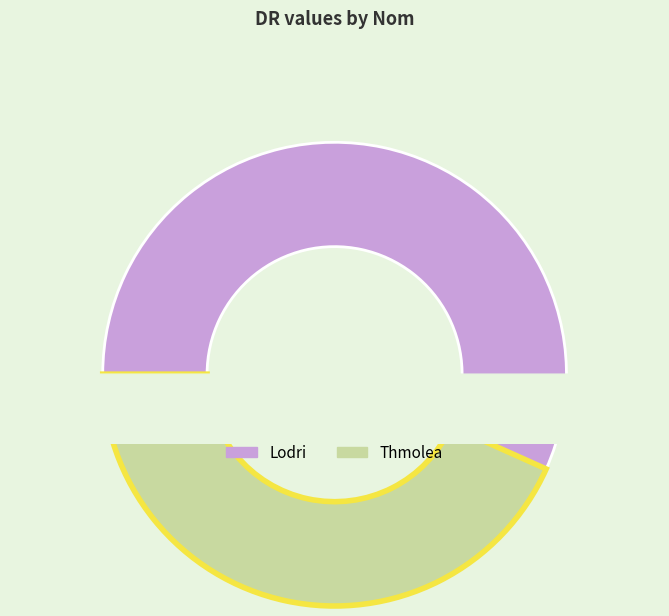

To the nearest percent, what portion does Thmolea represent?

43%